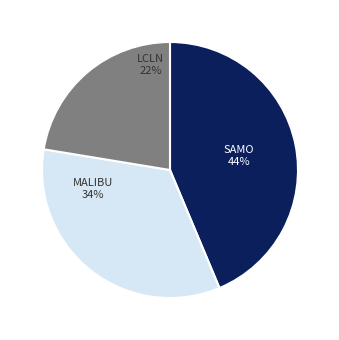

Do MALIBU and LCLN together represent more than half of the pie?

Yes